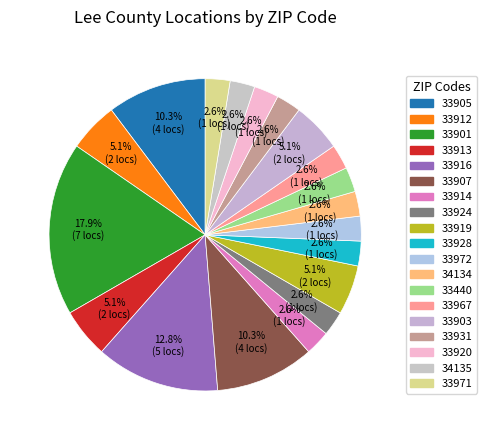

Does any single category account for the majority?

No